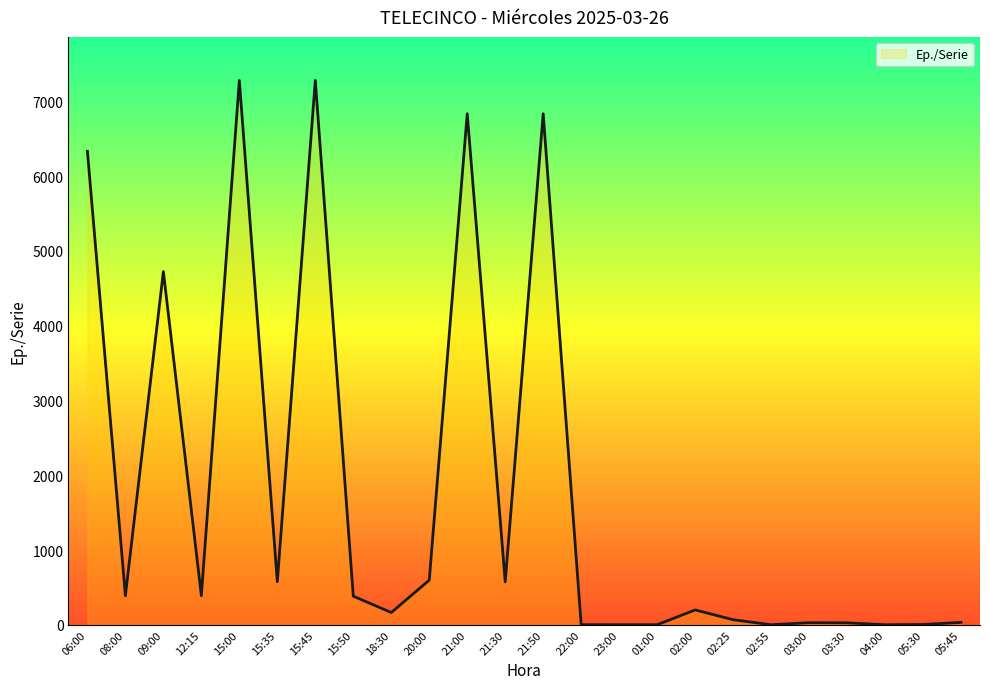

The chart shows a value of 1 at 01:00. True or false?

True